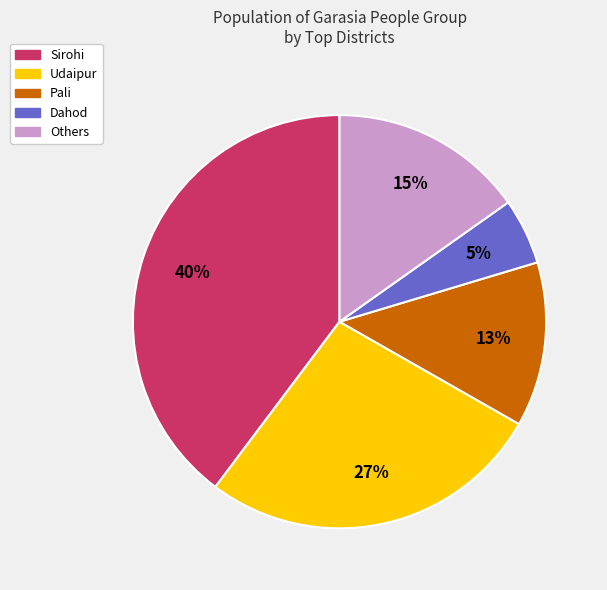

Rank the categories by value from highest to lowest.

Sirohi, Udaipur, Others, Pali, Dahod